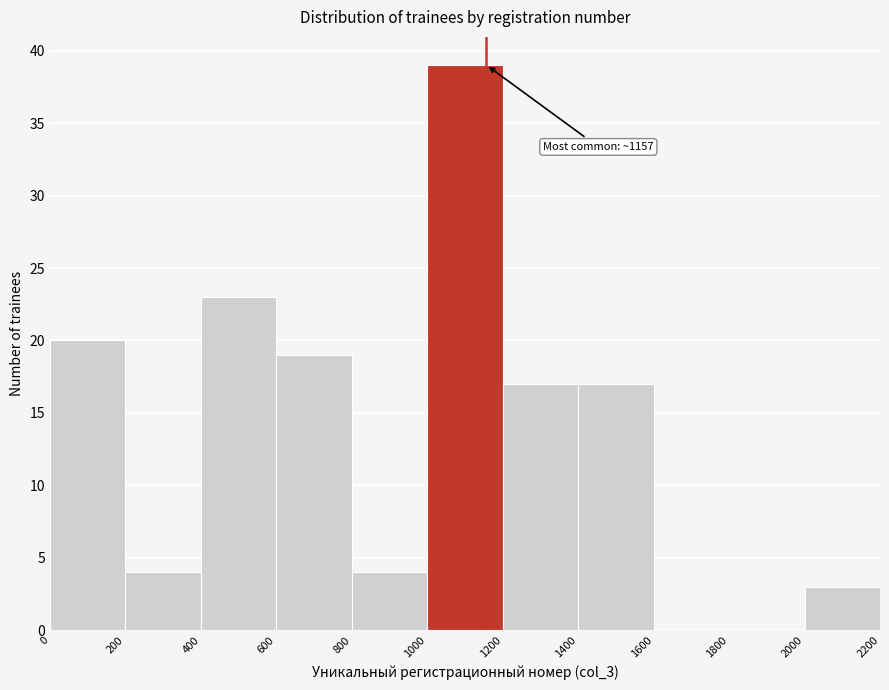

Which range on the x-axis has the tallest bar?

1000 to 1200